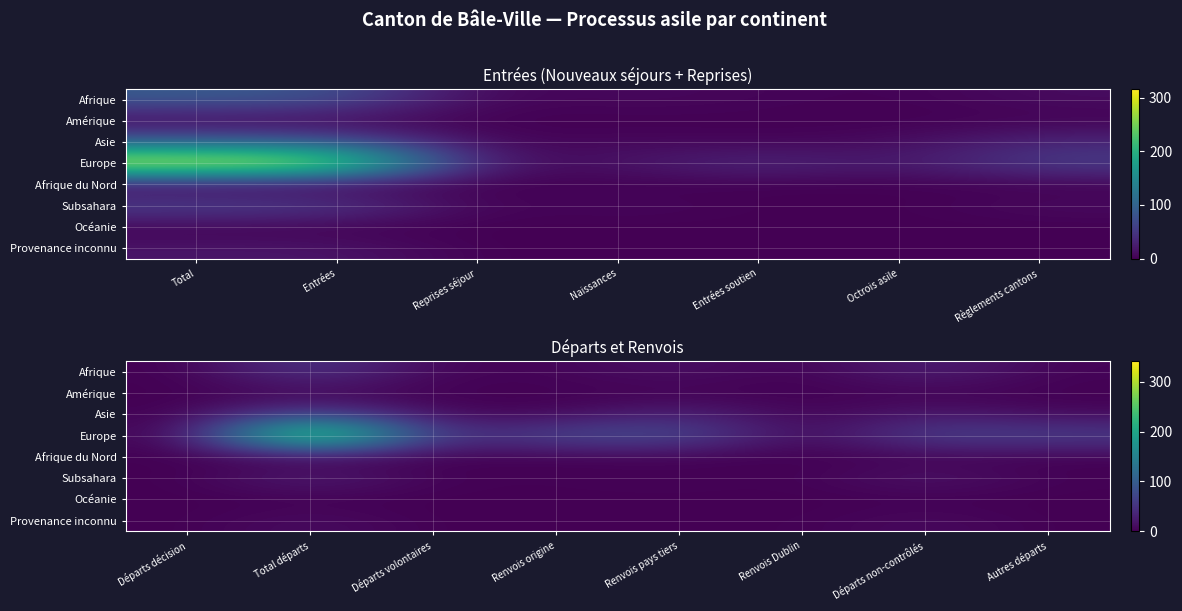

Rank the series by their maximum value, from lowest to highest.

Afrique du Nord, Océanie, Amérique, Provenance inconnu, Subsahara, Afrique, Asie, Europe